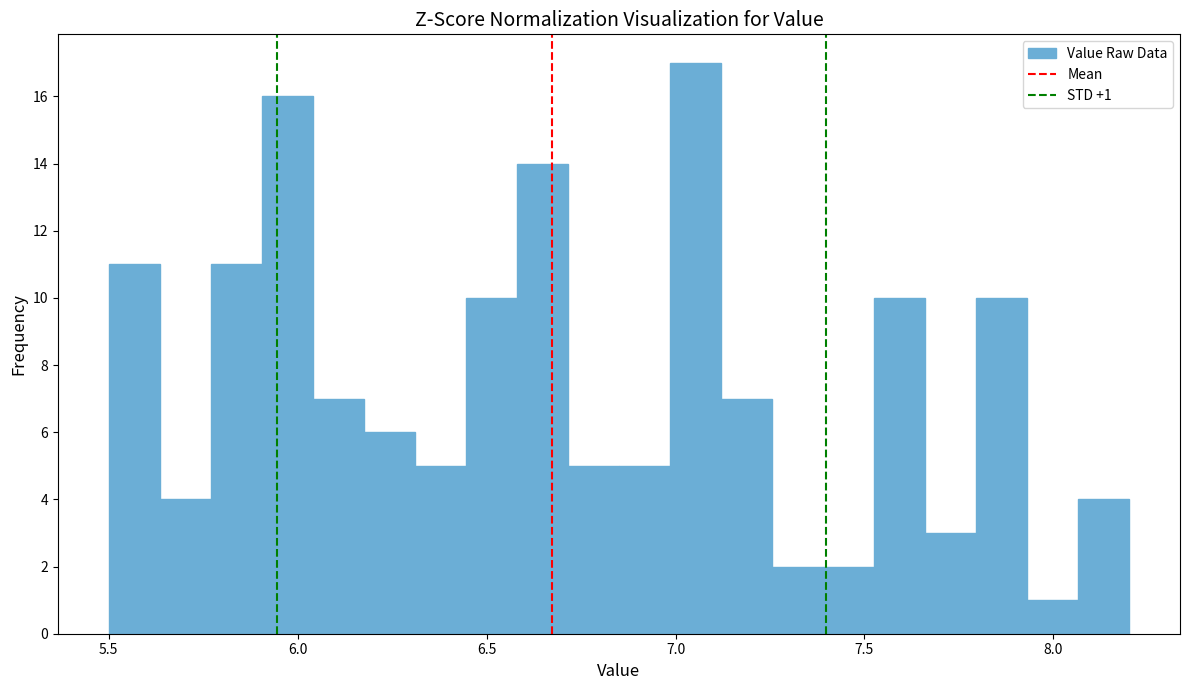

Around what value on the x-axis is the tallest bar? Give the approximate position of its centre, as read against the axis.

7.05